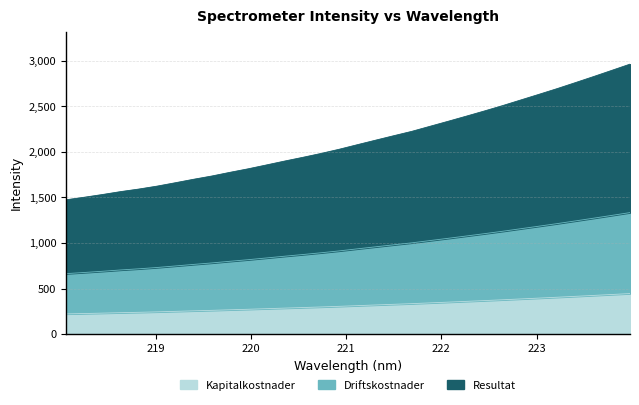

True or false: there are more than 0 points higher than both neighbors.

False